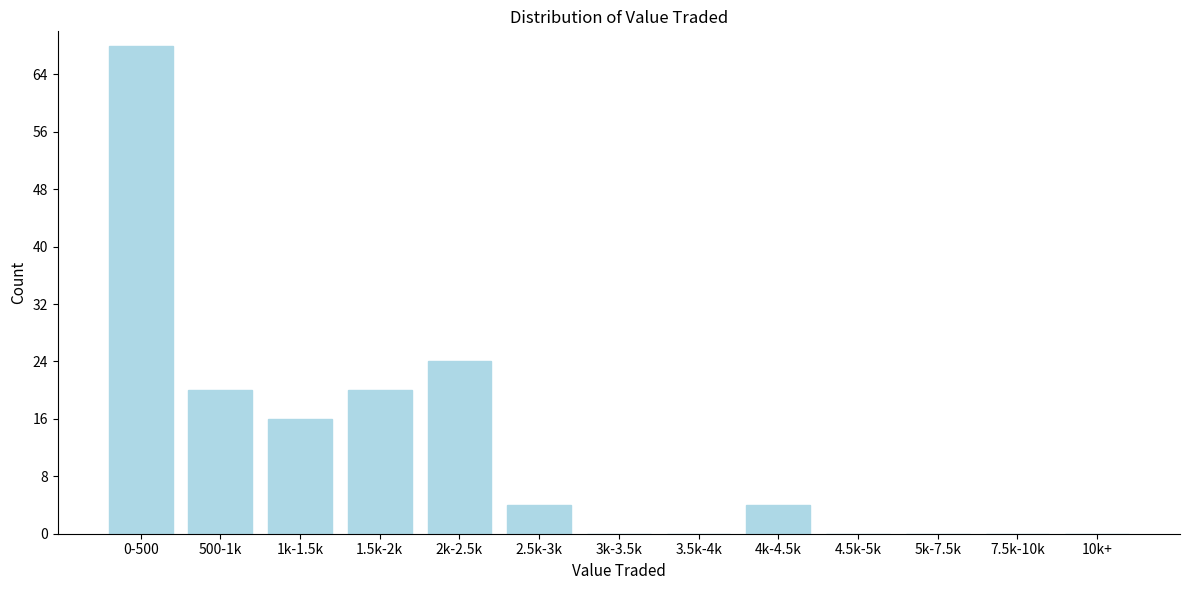

Reading left to right, transcribe all the data shown in this chart.

0-500=68	500-1k=20	1k-1.5k=16	1.5k-2k=20	2k-2.5k=24	2.5k-3k=4	3k-3.5k=0	3.5k-4k=0	4k-4.5k=4	4.5k-5k=0	5k-7.5k=0	7.5k-10k=0	10k+=0